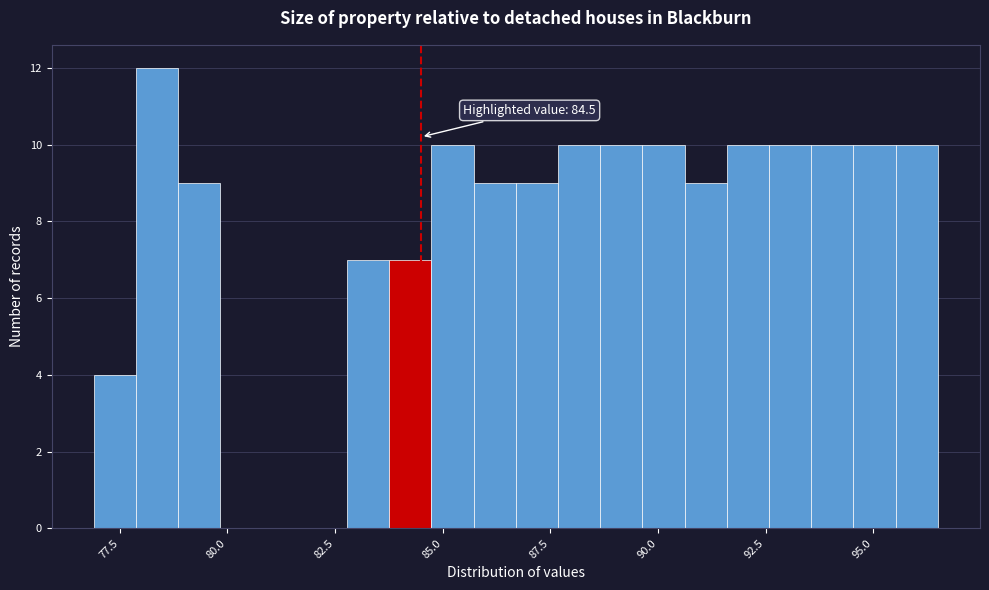

Around what value on the x-axis is the tallest bar? Give the approximate position of its centre, as read against the axis.

78.5